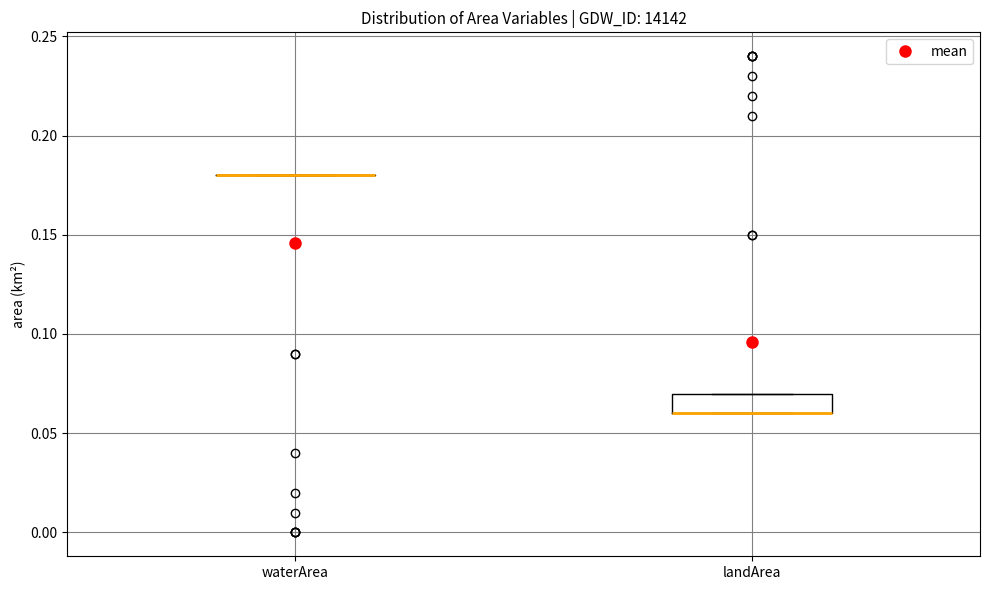

Which box is the tallest, from its lower edge to its upper edge?

landArea